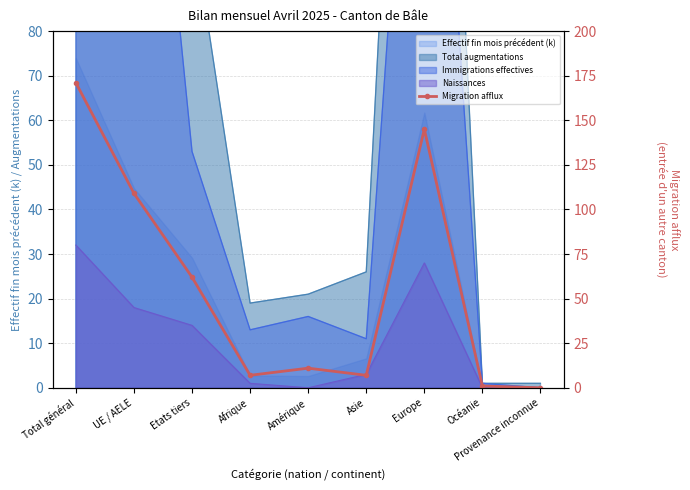

Rank the categories by value from lowest to highest.

Provenance inconnue, Océanie, Afrique, Asie, Amérique, Etats tiers, UE / AELE, Europe, Total général